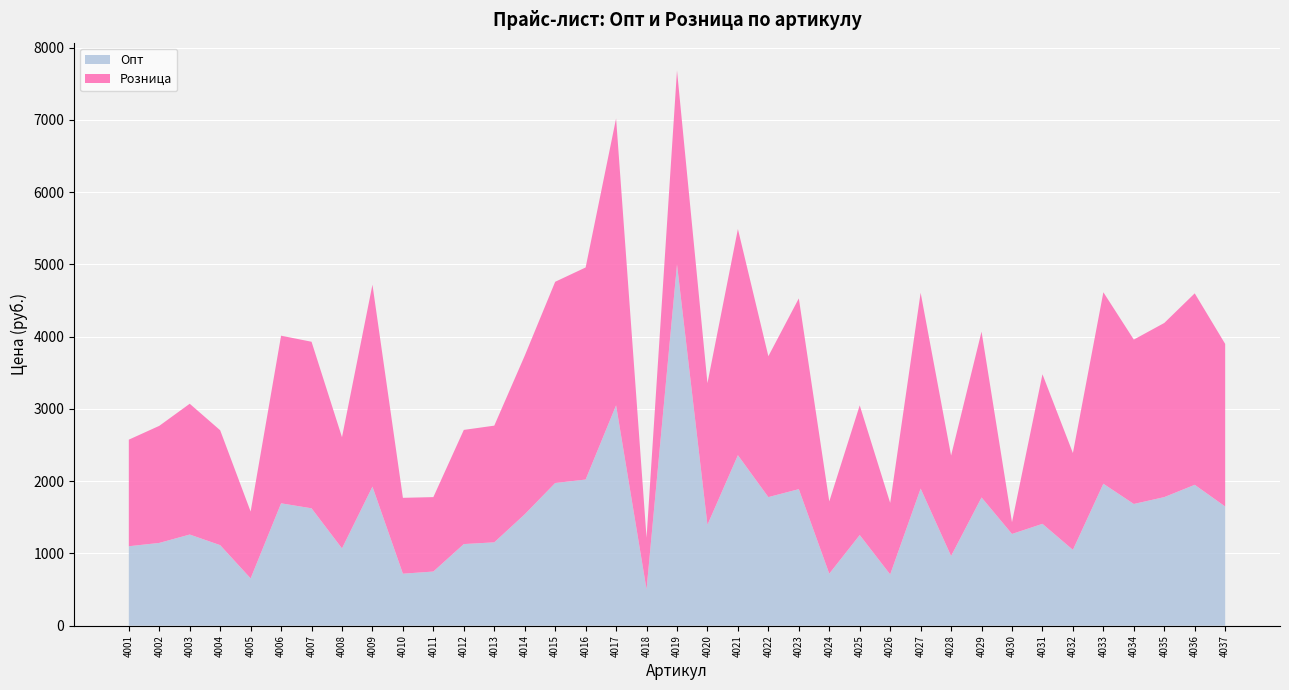

What is the highest value of the Опт series?

5000